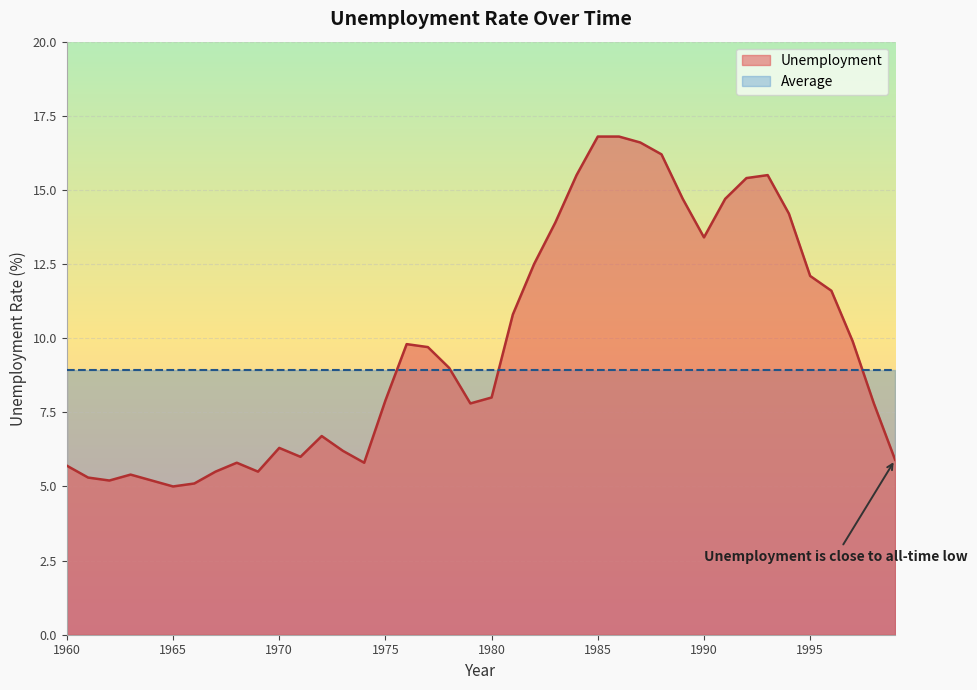

What is the change in value from 1976 to 1987?

+6.8